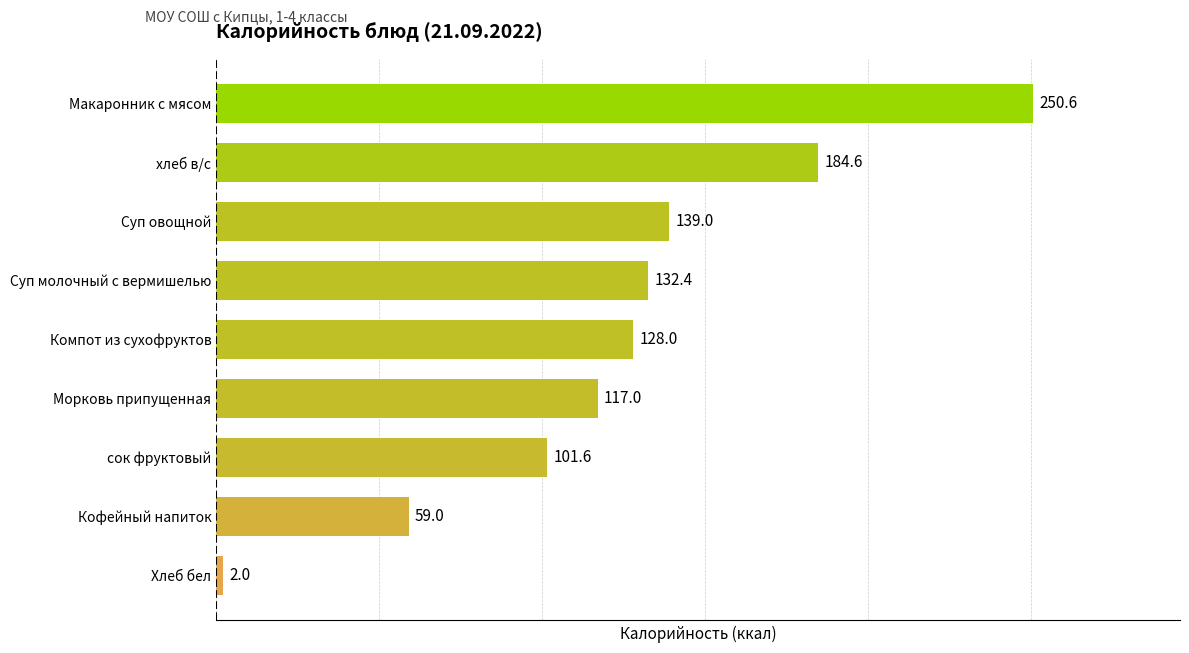

Rank the categories by value from lowest to highest.

Хлеб бел, Кофейный напиток, сок фруктовый, Морковь припущенная, Компот из сухофруктов, Суп молочный с вермишелью, Суп овощной, хлеб в/с, Макаронник с мясом